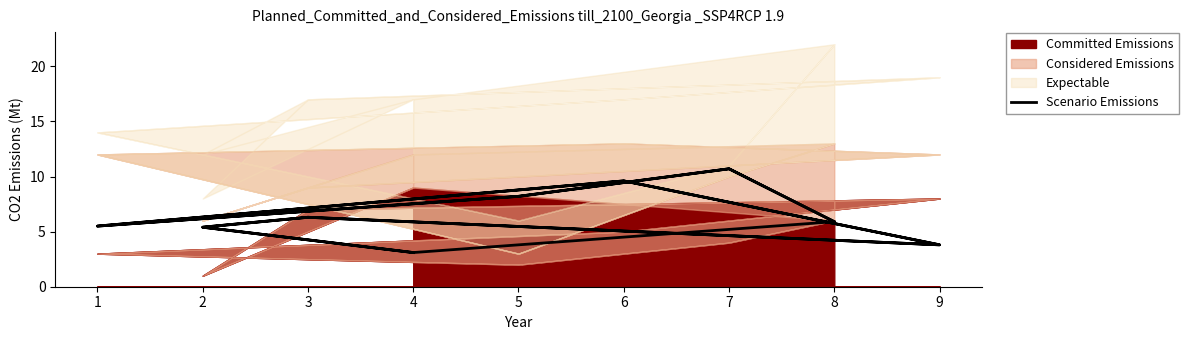

Where does the data first go above 5?

2